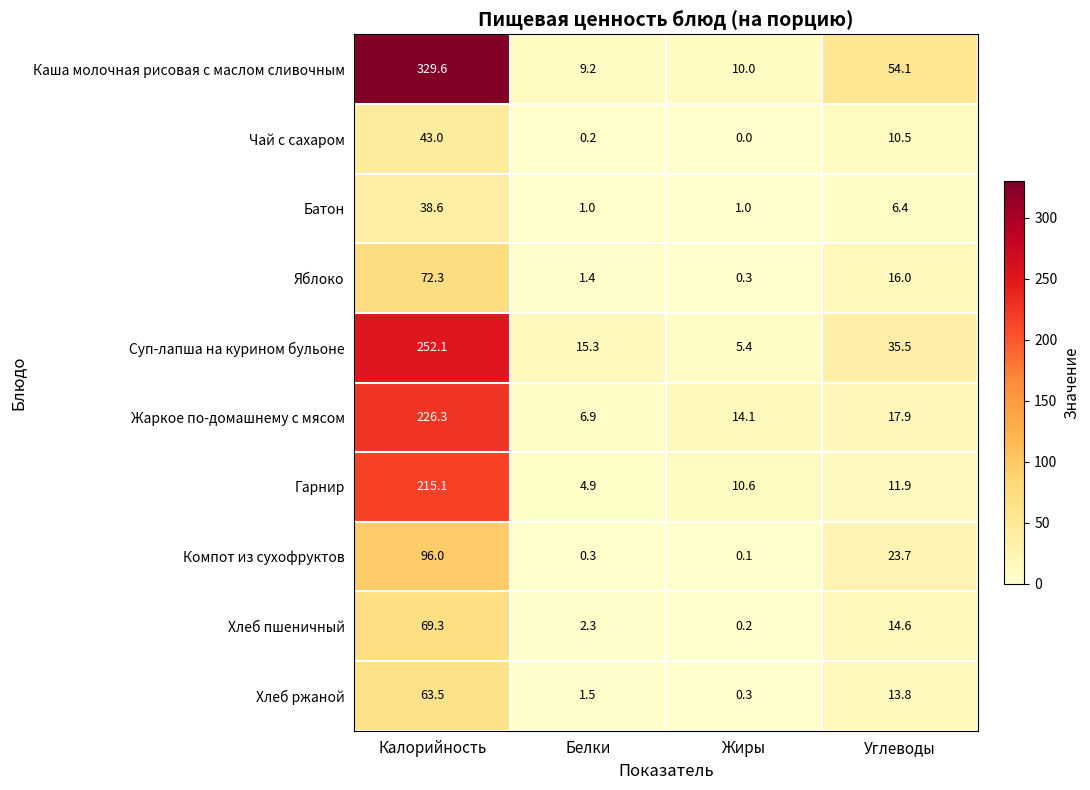

What is the average value of the Компот из сухофруктов series?

30.0